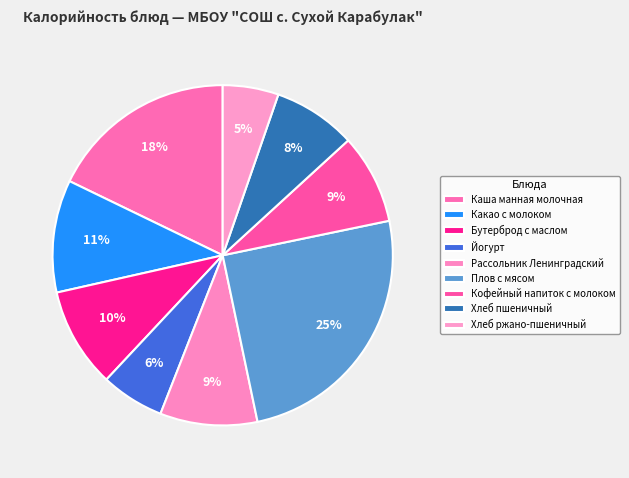

What percentage is the Хлеб пшеничный slice, to the nearest percent?

8%